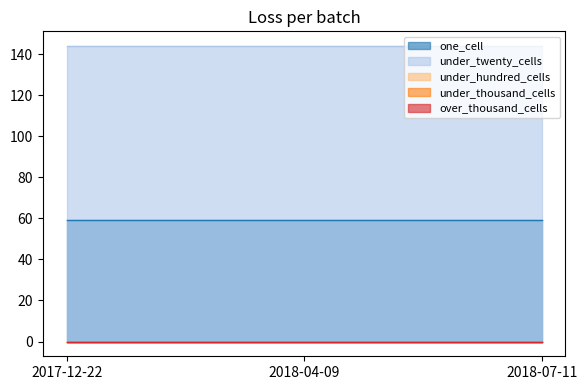

Which series changed the most between 2017-12-22 and 2018-07-11?

one_cell